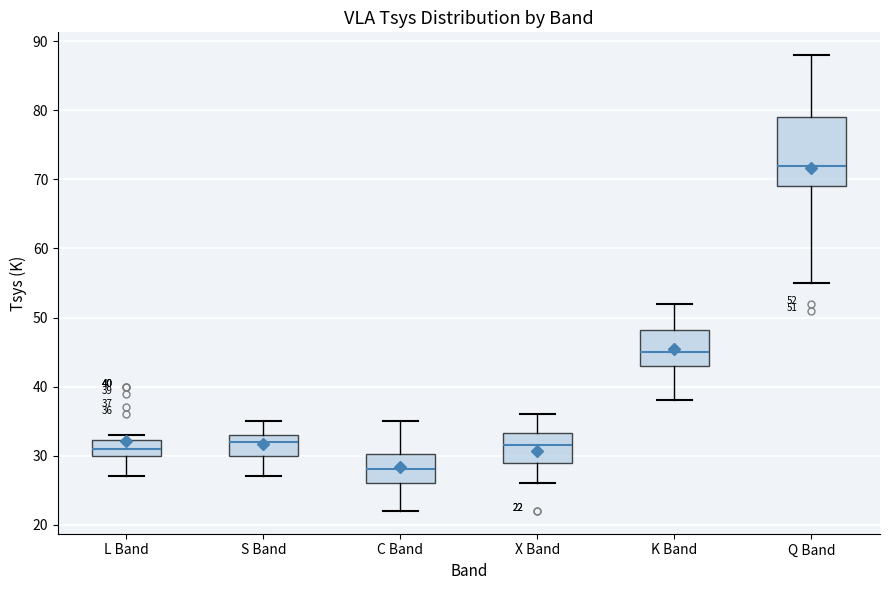

Which box is the tallest, from its lower edge to its upper edge?

Q Band